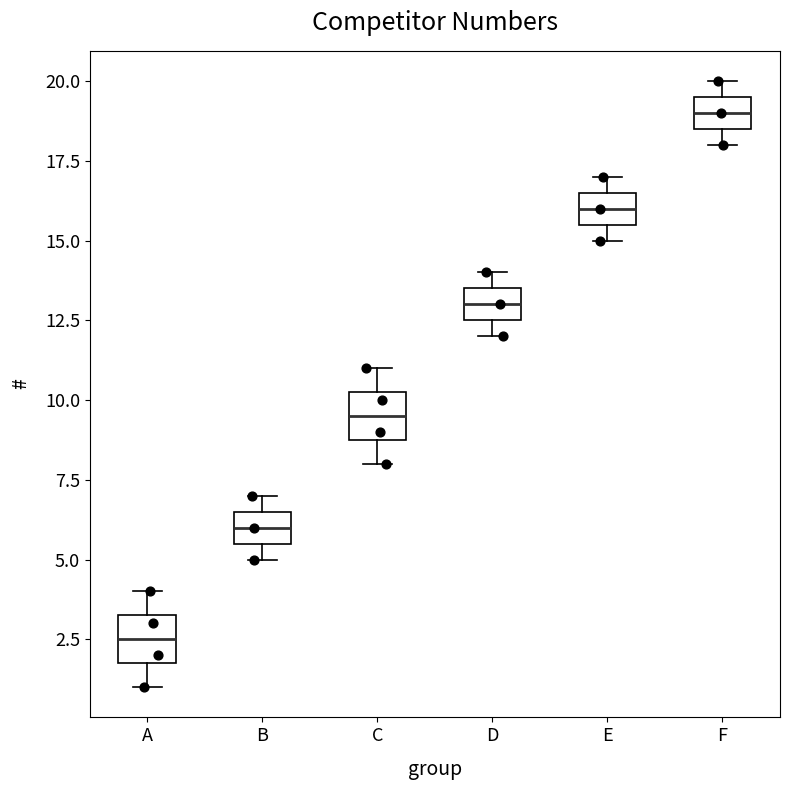

Reading left to right, transcribe this box plot: for each box, give where its median line is, the range the box spans, and where its two whiskers end, as read against the y-axis. The values are not printed on the chart, so give them approximately, as read against the axis.

A: median 2.5, box 2.0 to 3.5, whiskers 1.0 to 4.0
B: median 6.0, box 5.5 to 6.5, whiskers 5.0 to 7.0
C: median 9.5, box 9.0 to 10.5, whiskers 8.0 to 11.0
D: median 13.0, box 12.5 to 13.5, whiskers 12.0 to 14.0
E: median 16.0, box 15.5 to 16.5, whiskers 15.0 to 17.0
F: median 19.0, box 18.5 to 19.5, whiskers 18.0 to 20.0